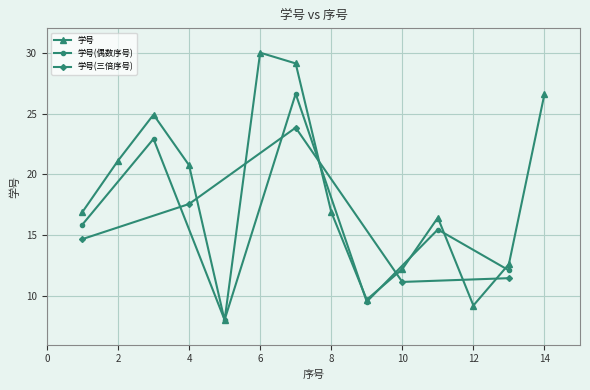

At which label is the value closest to 19?

4